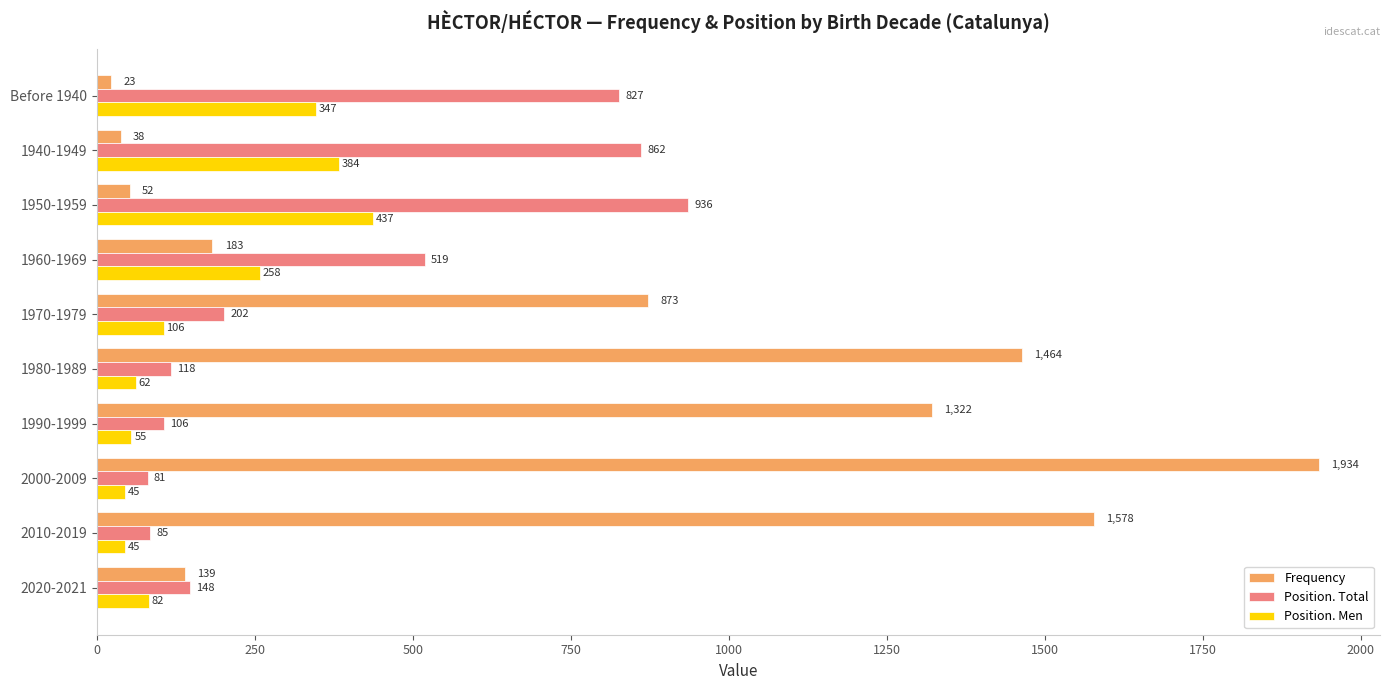

Which series has the widest spread of values?

Frequency